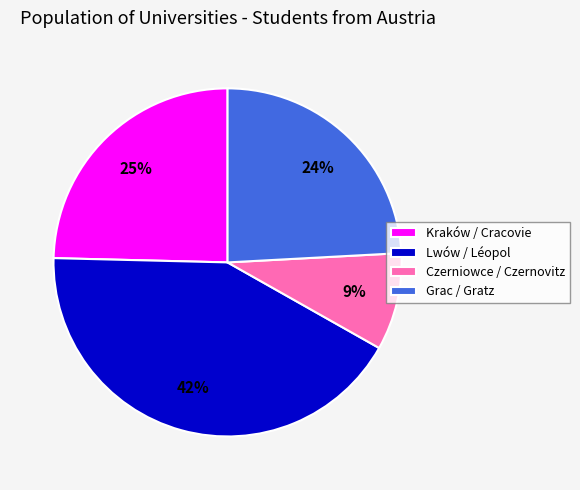

Is Grac / Gratz the majority of the pie?

No